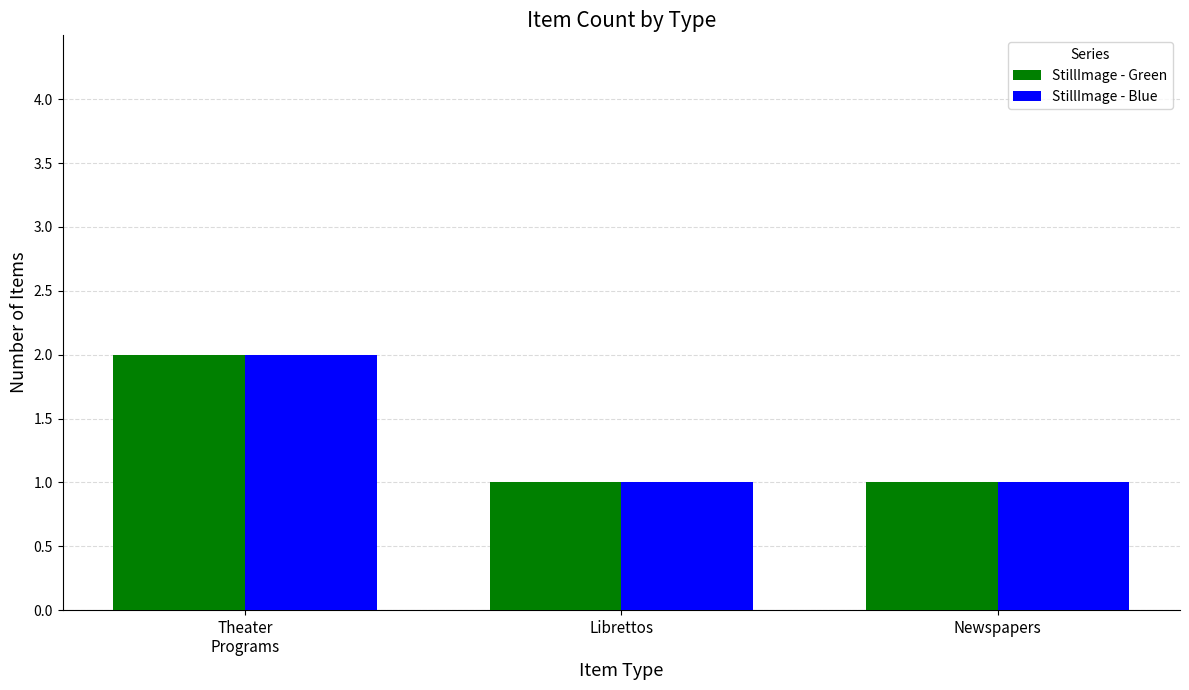

How many bars are there in total?

6